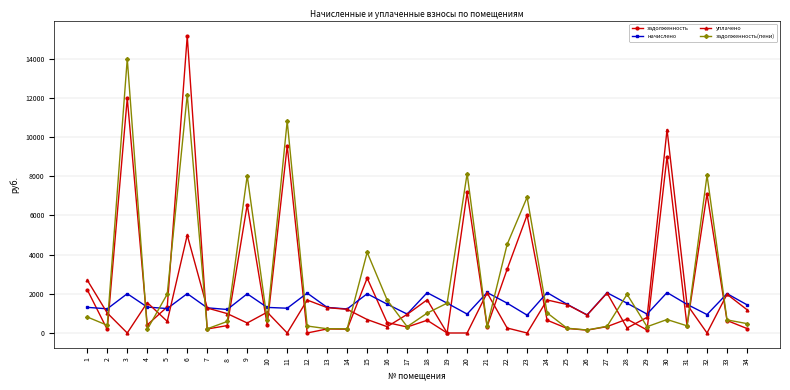

Which series has the widest spread of values?

задолженность